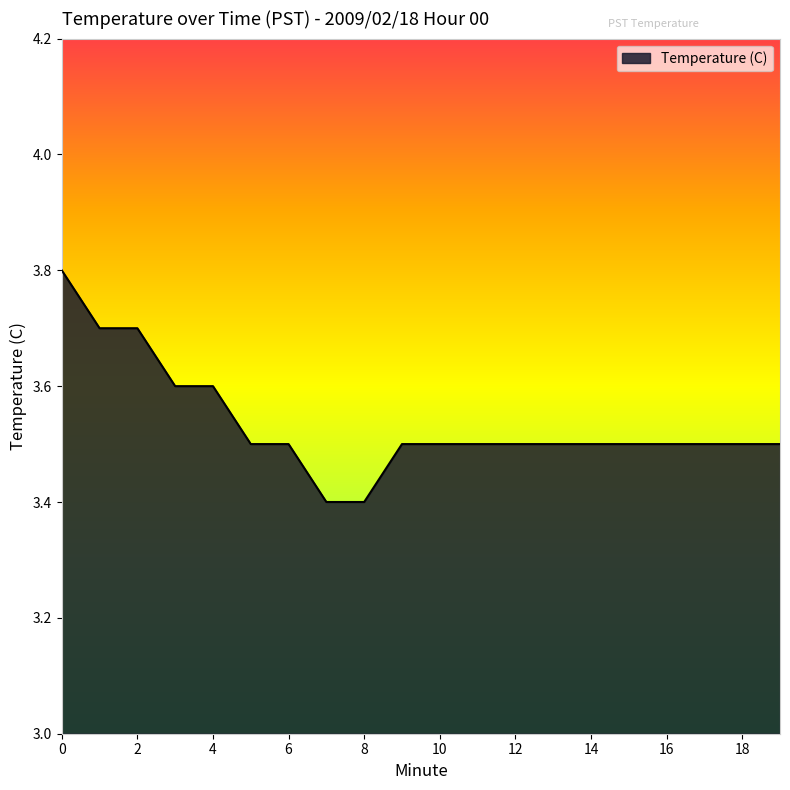

Does the chart display data point markers on the line(s)?

No